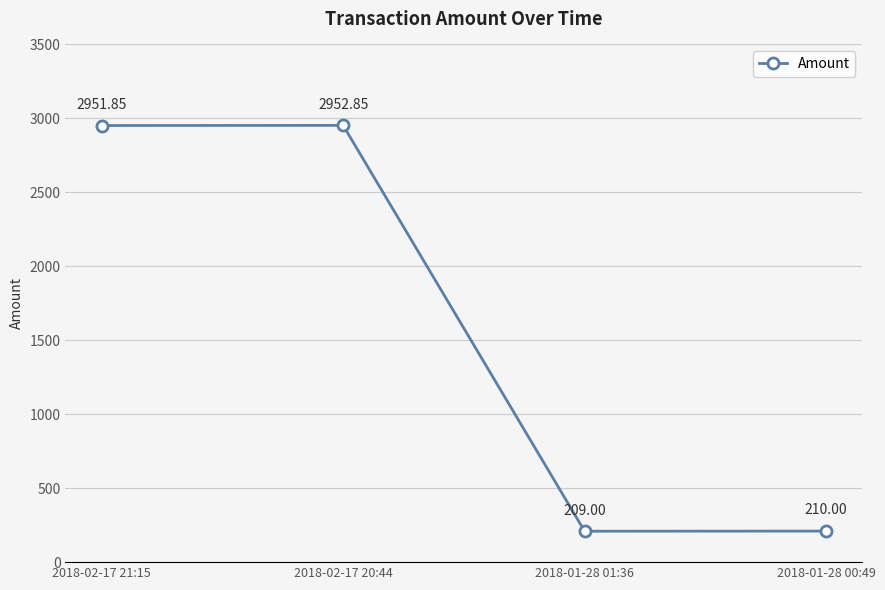

What is the change in value from 2018-02-17 21:15 to 2018-01-28 00:49?

-2741.9